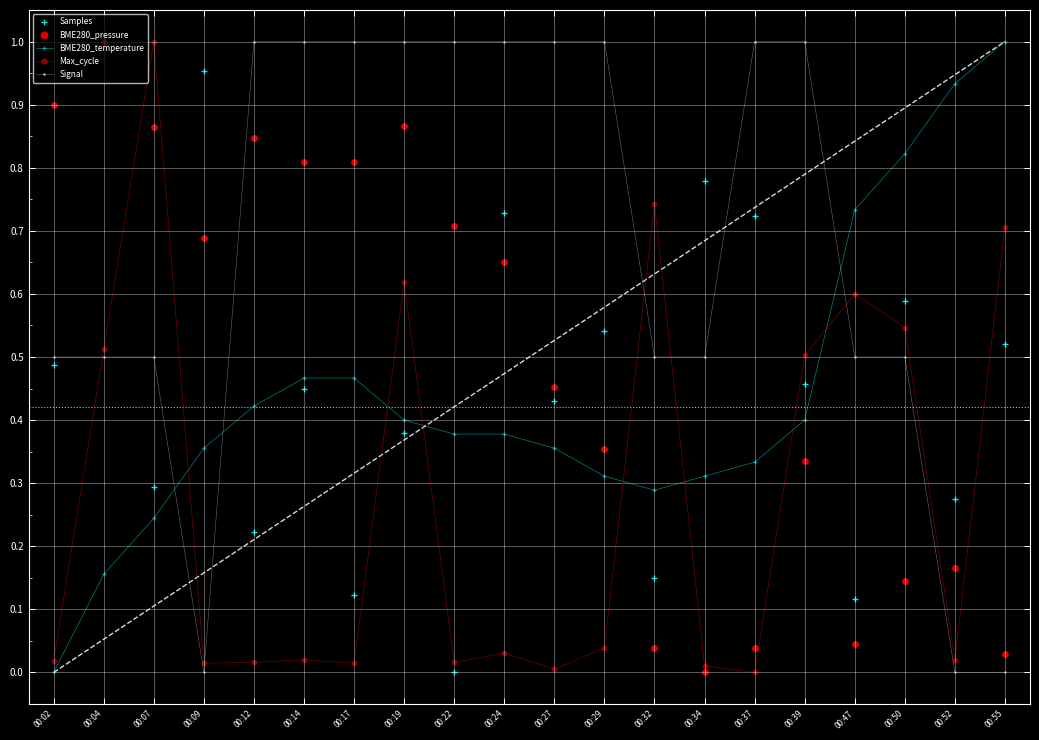

How many values in Max_cycle are above zero?

19